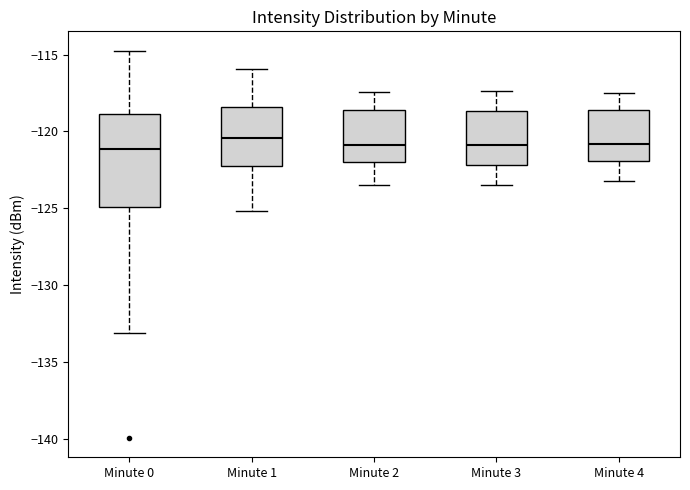

Which box is the tallest, from its lower edge to its upper edge?

Minute 0